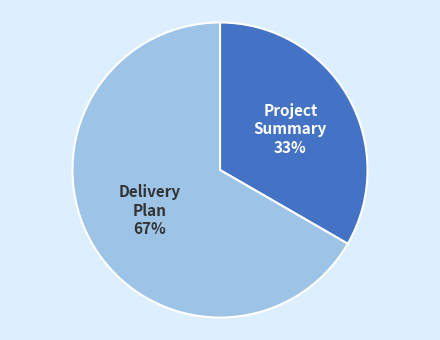

Count the number of slices in the pie.

2